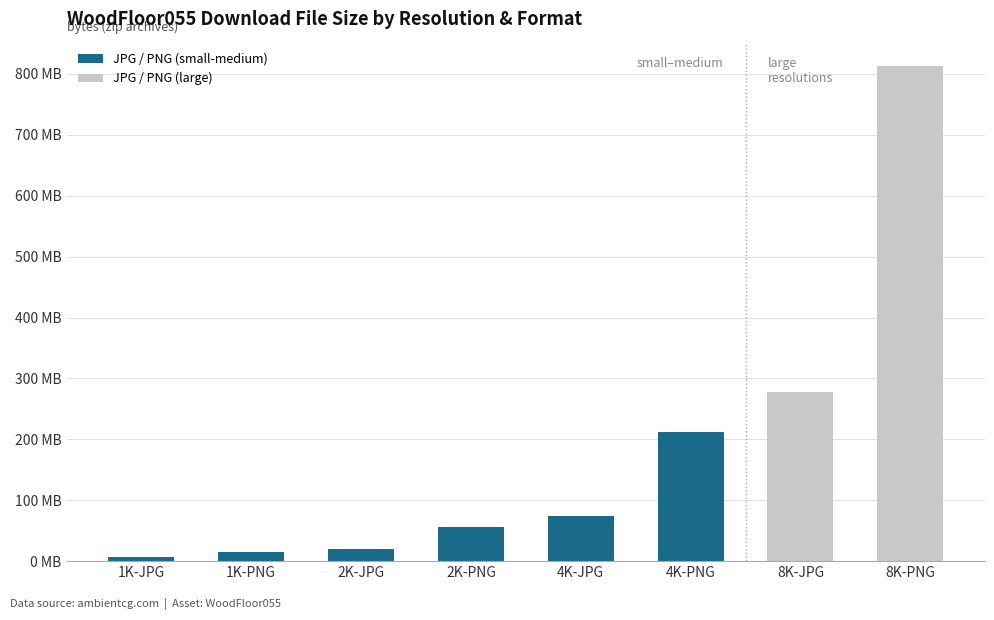

True or false: the data shows 10662187 at 1K-JPG.

False